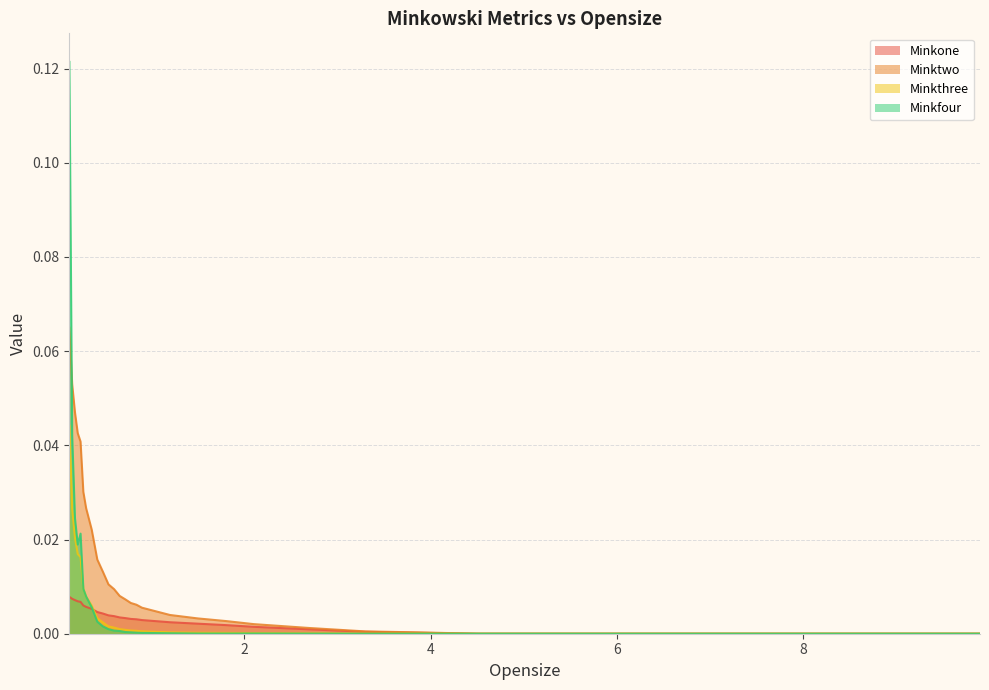

What are all the series names shown in the legend?

Minkone, Minktwo, Minkthree, Minkfour